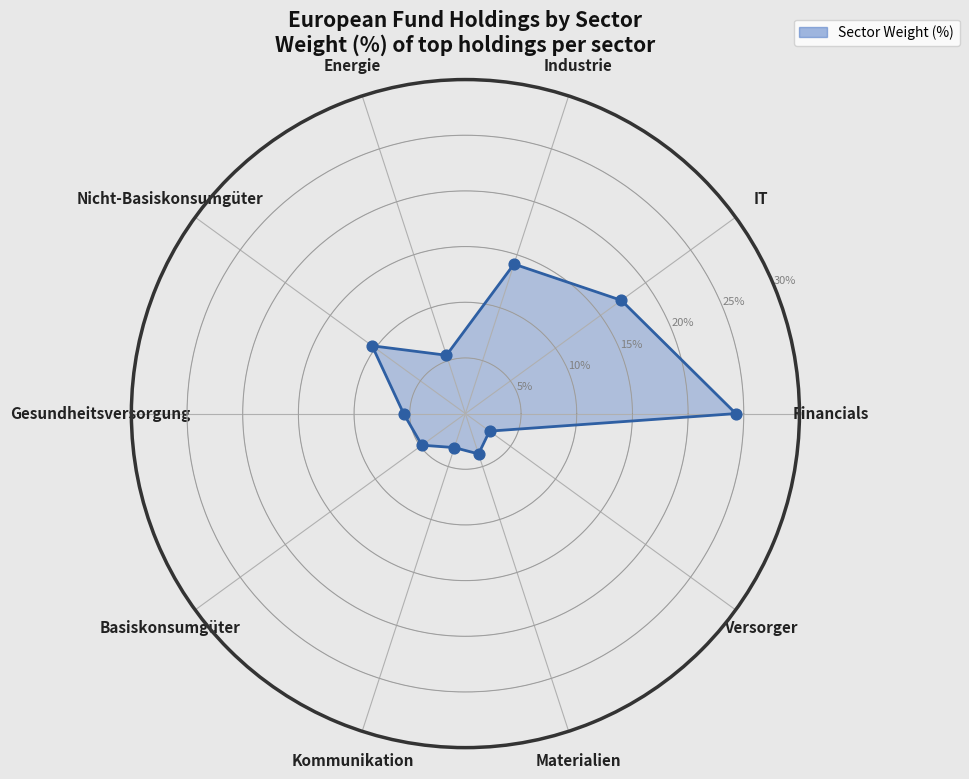

What is the change in value from Financials to IT?

-7.0